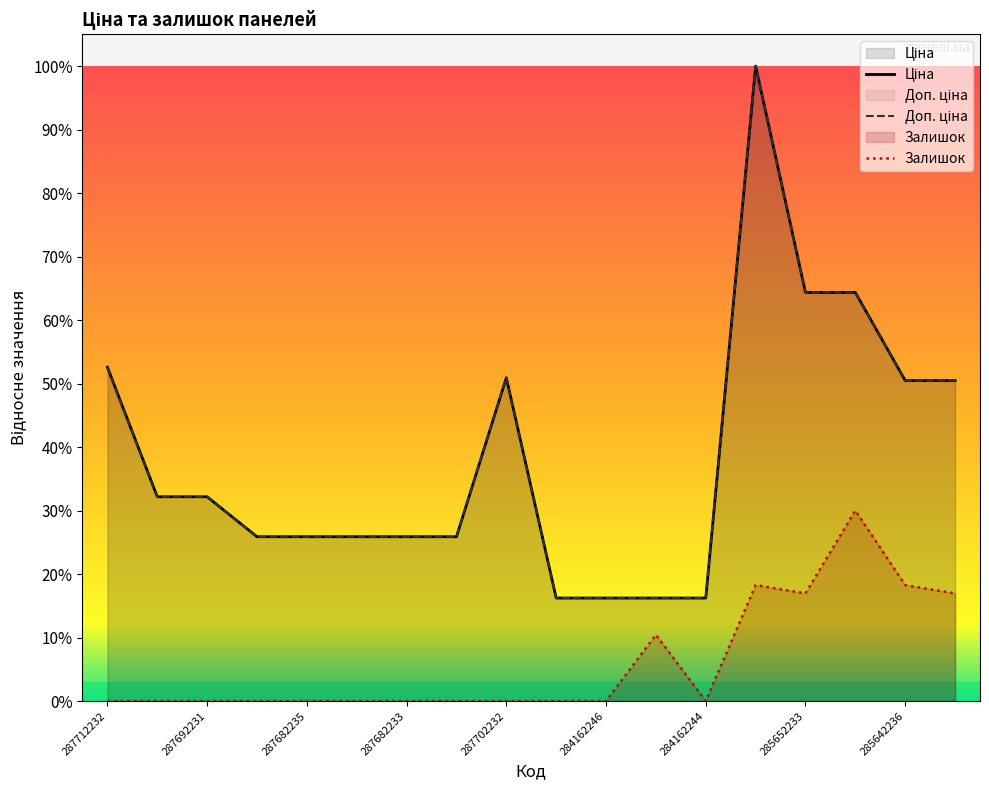

Between 287712232 and 285642235, which is larger?

287712232